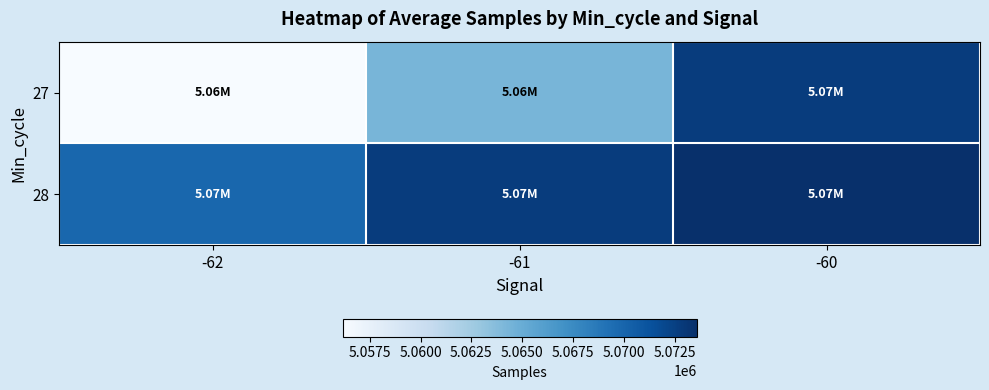

Reading right to left, transcribe all the data shown in this chart.

27: -60=5072761.0	-61=5064325.2	-62=5056164.3
28: -60=5073580.7	-61=5072763.1	-62=5069892.5